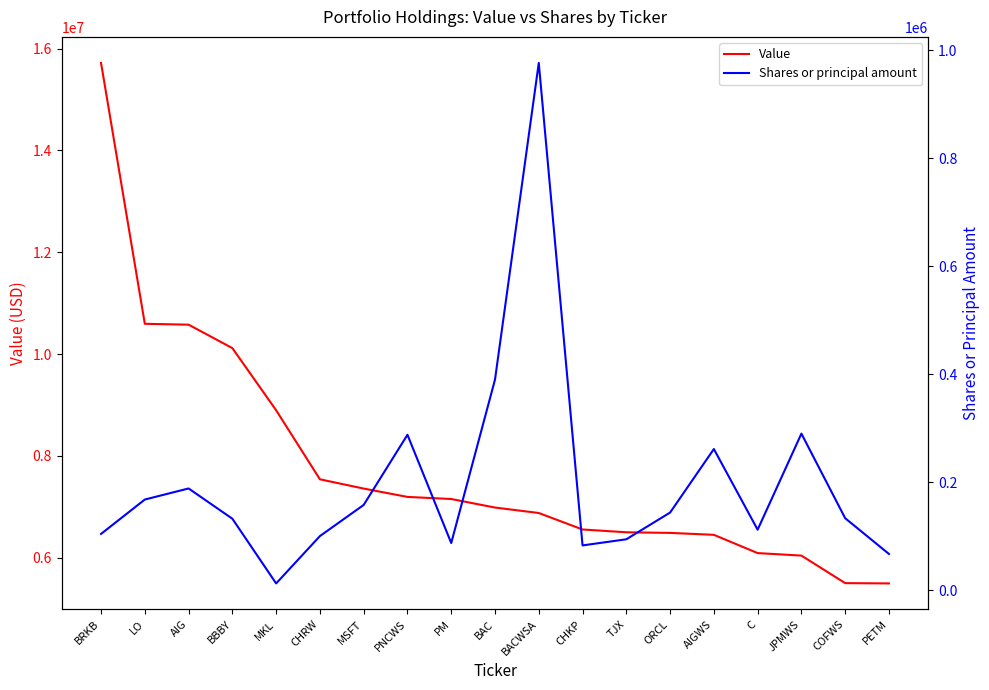

Reading right to left, list all the values displayed in this chart.

Value: 5492000	5498000	6039000	6088000	6447000	6485000	6497000	6552000	6876000	6983000	7151000	7192000	7356000	7538000	8895000	10116000	10577000	10594000	15721000
Shares or principal amount: 67556	133750	290355	112503	261847	144211	94737	83395	976664	390335	87801	288243	158363	100660	13026	132804	188841	168326	104704